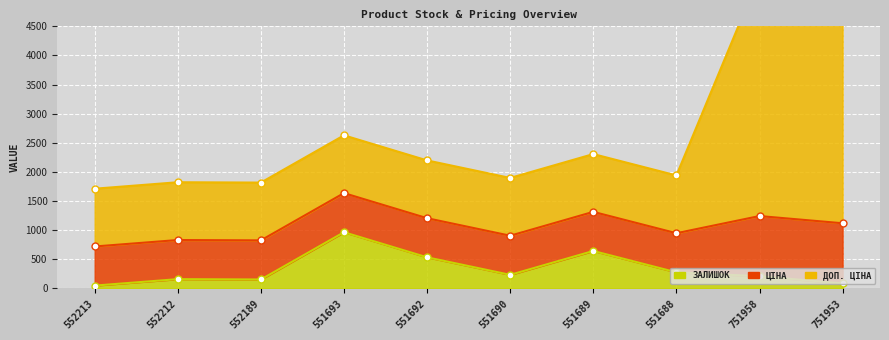

What is the greatest value displayed?

5377.7